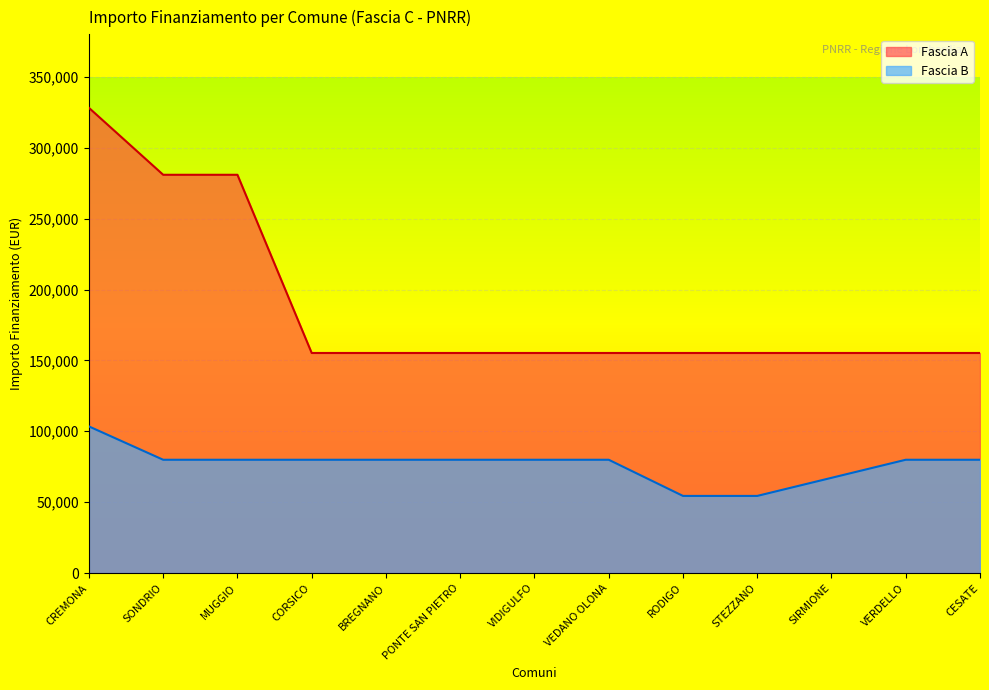

Reading right to left, extract all data points from this chart.

Fascia A: CESATE=155234	VERDELLO=155234	SIRMIONE=155234	STEZZANO=155234	RODIGO=155234	VEDANO OLONA=155234	VIDIGULFO=155234	PONTE SAN PIETRO=155234	BREGNANO=155234	CORSICO=155234	MUGGIO=280932	SONDRIO=280932	CREMONA=328160
Fascia B: CESATE=79922	VERDELLO=79922	SIRMIONE=67167	STEZZANO=54412	RODIGO=54412	VEDANO OLONA=79922	VIDIGULFO=79922	PONTE SAN PIETRO=79922	BREGNANO=79922	CORSICO=79922	MUGGIO=79922	SONDRIO=79922	CREMONA=103444